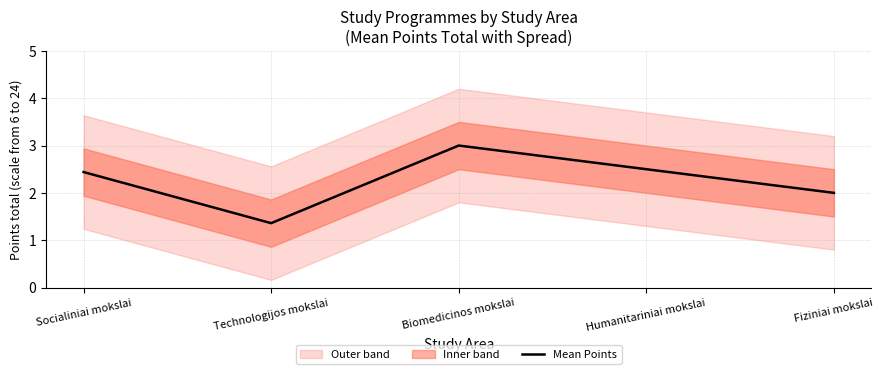

What is the value of the 5th point from the left?

2.0